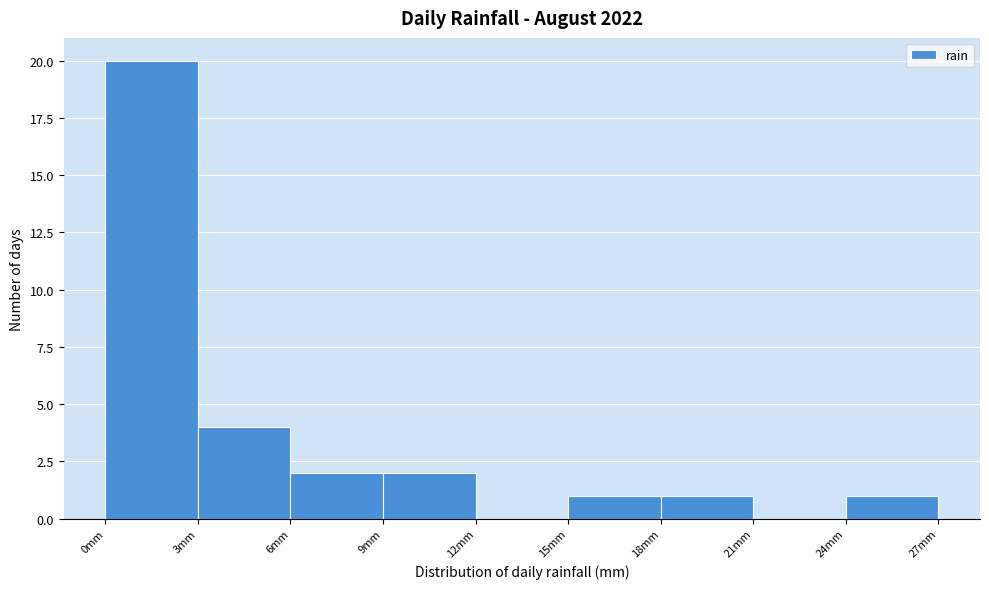

Which range on the x-axis has the tallest bar?

0 to 3